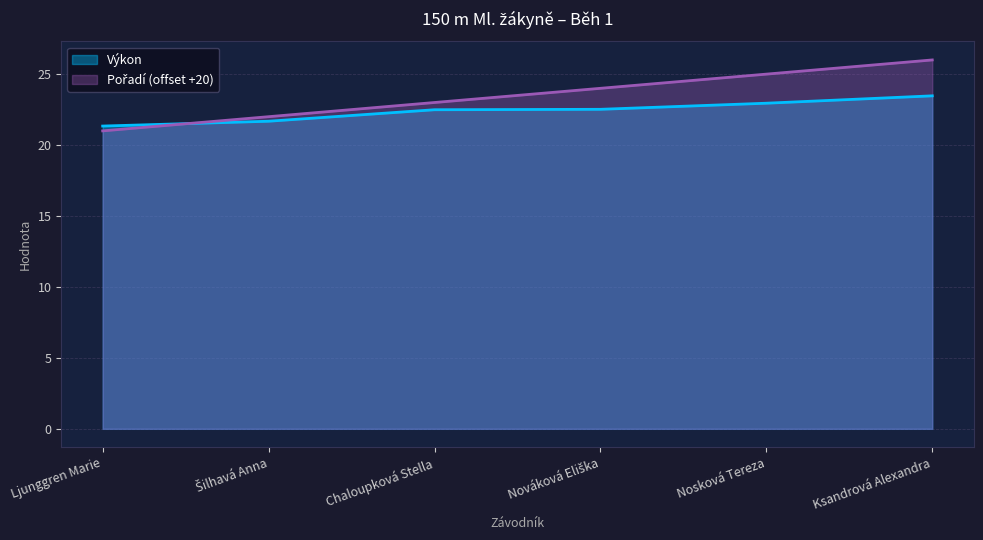

True or false: Pořadí has more than 2 points higher than both neighbors.

False